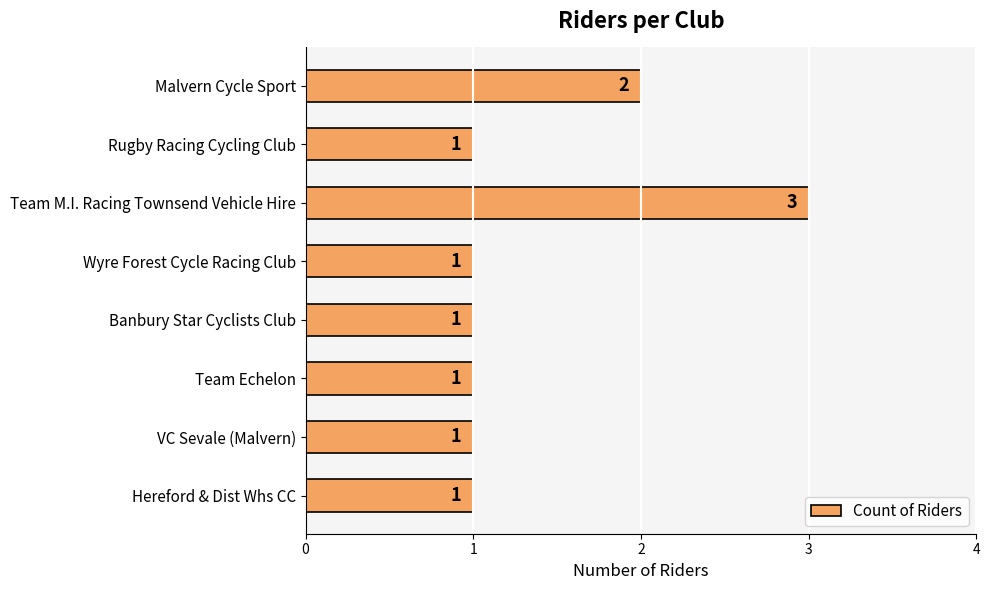

What is the label of the 6th bar from the top?

Team Echelon